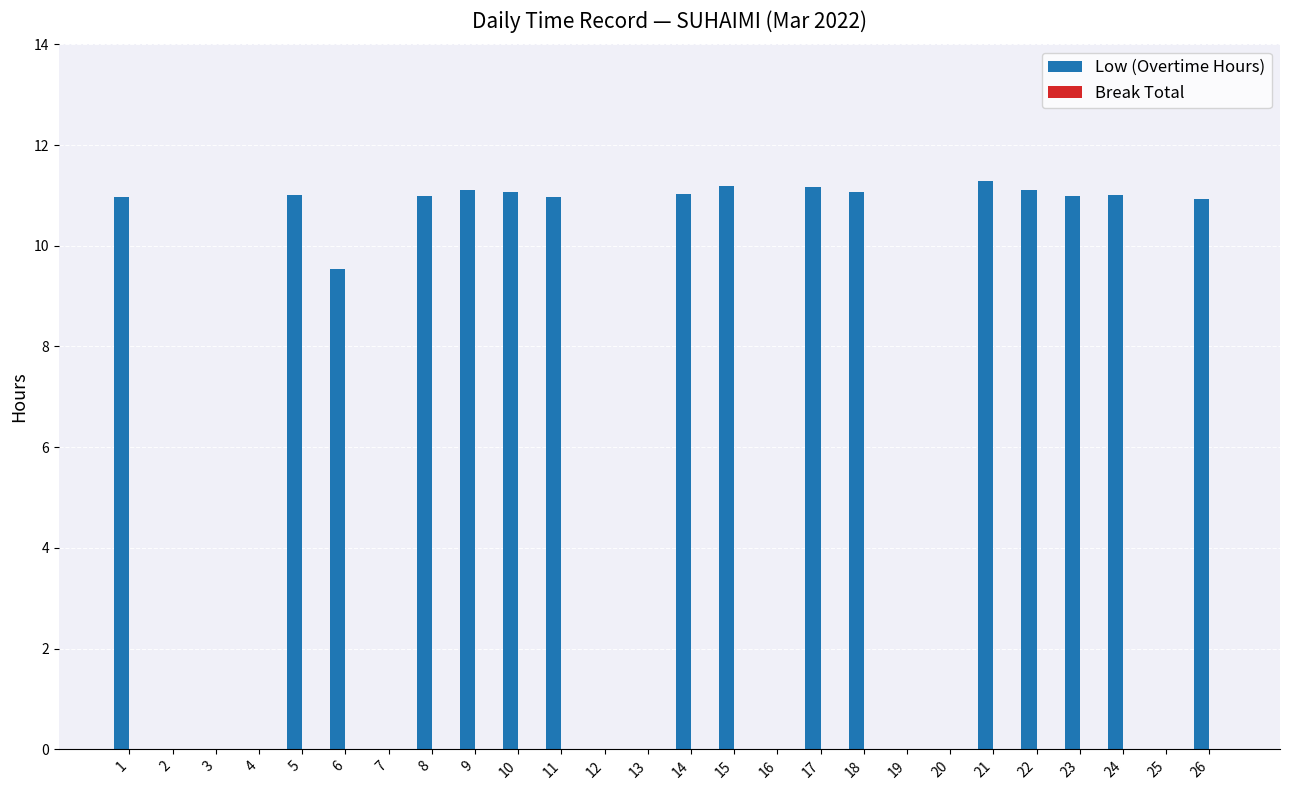

Which has a higher value, 3 or 26?

26